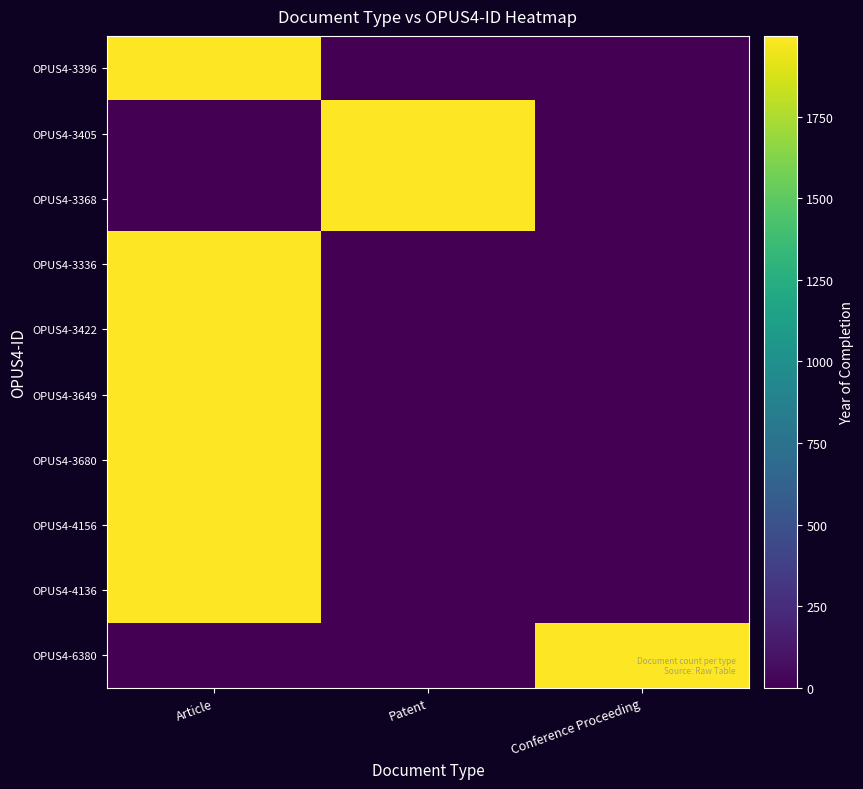

What is the greatest value displayed?

1997